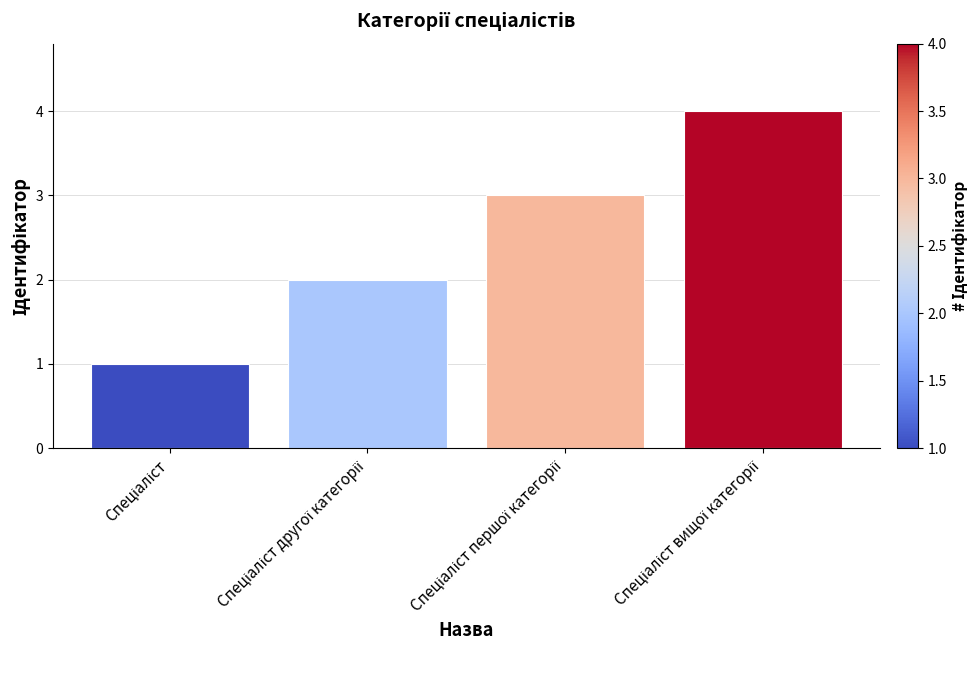

What is the maximum value shown in the chart?

4